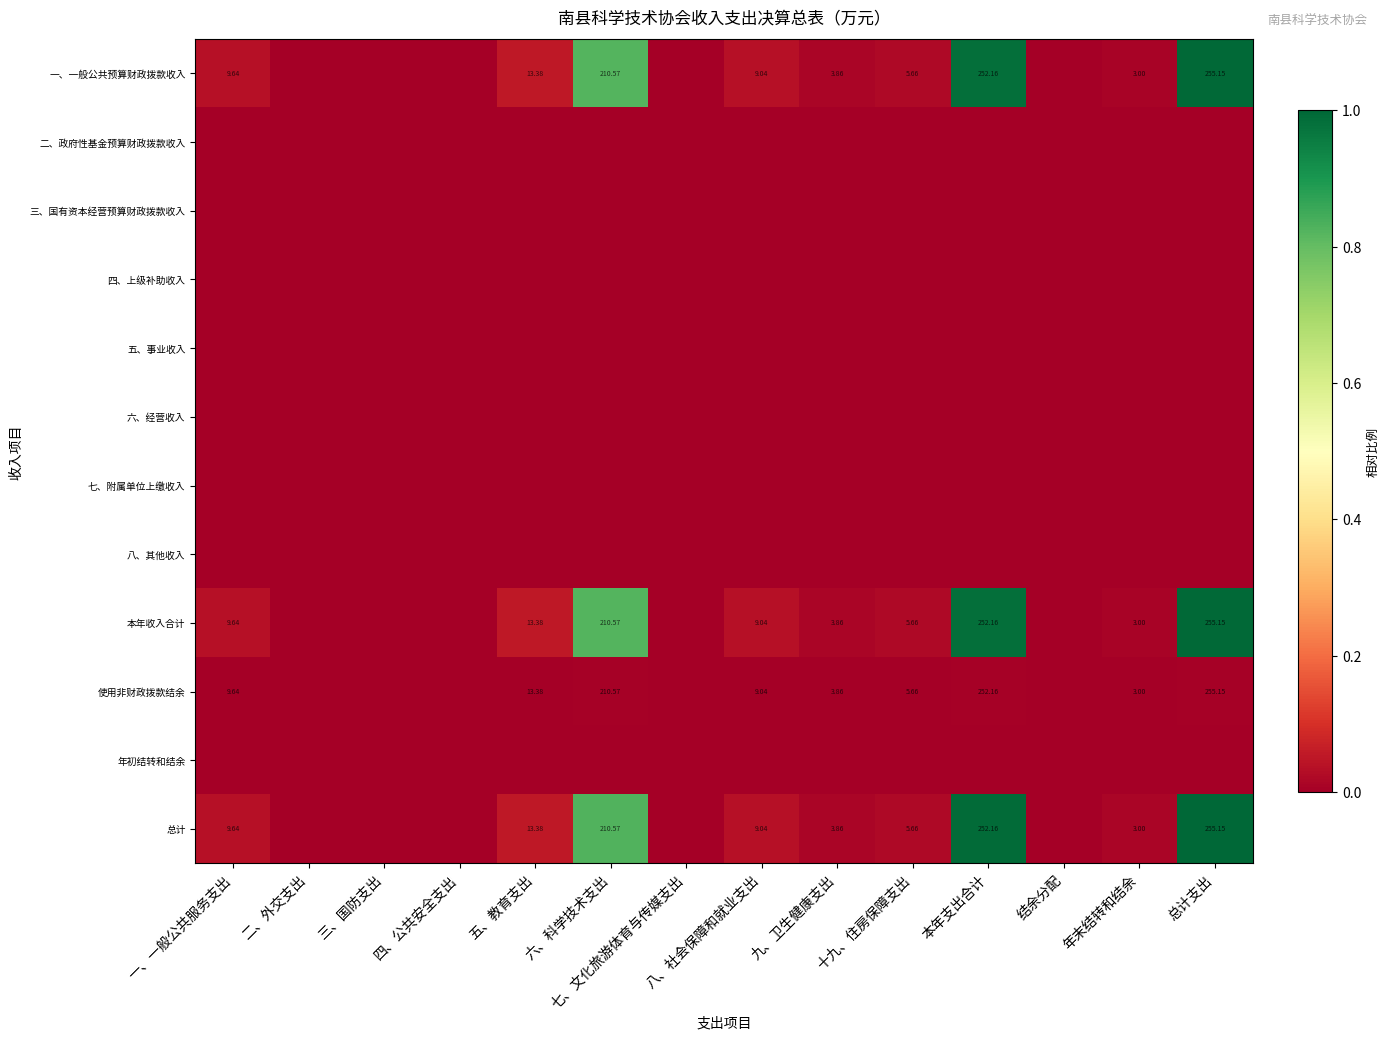

Which label corresponds to the smallest value in the chart?

二、外交支出